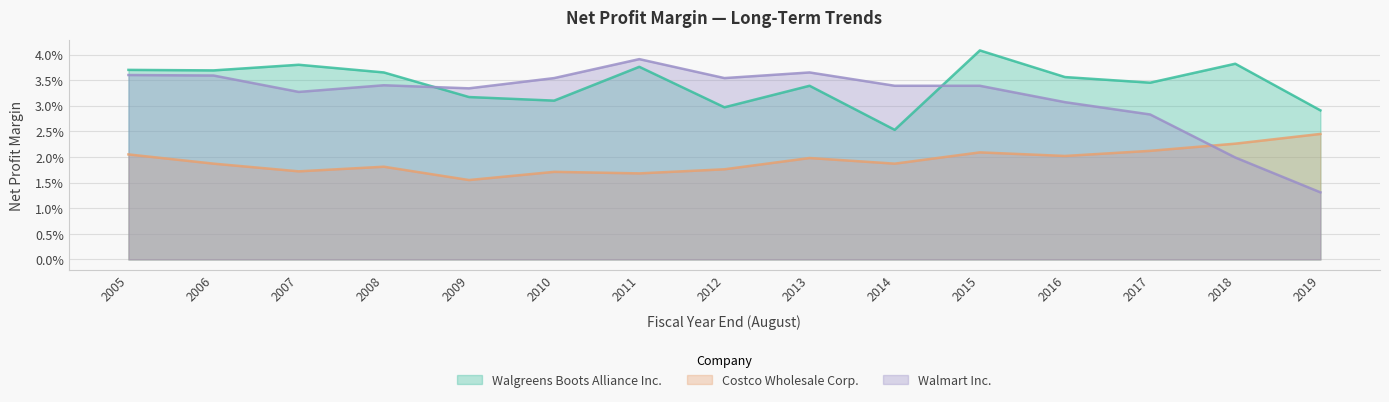

At 2007, list the series in order from smallest to largest.

Costco Wholesale Corp., Walmart Inc., Walgreens Boots Alliance Inc.